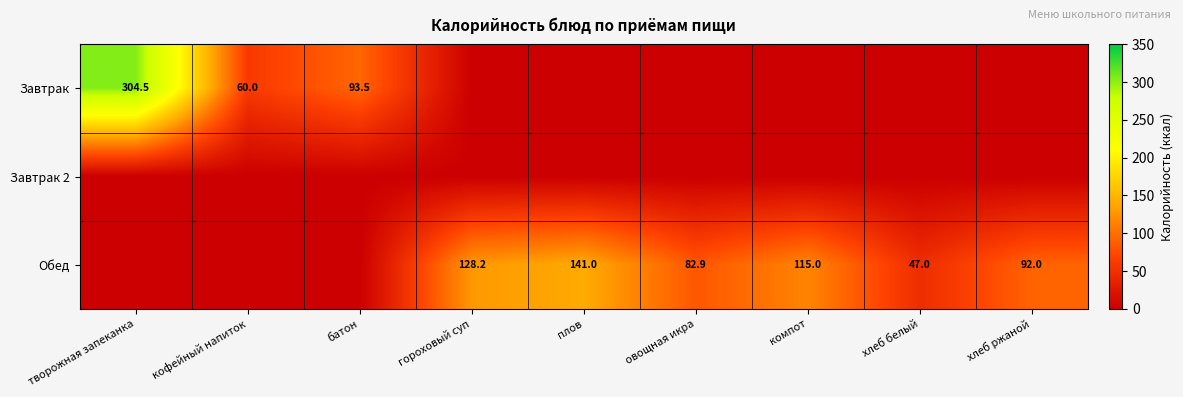

True or false: Обед has a value of 188.3 at компот.

False